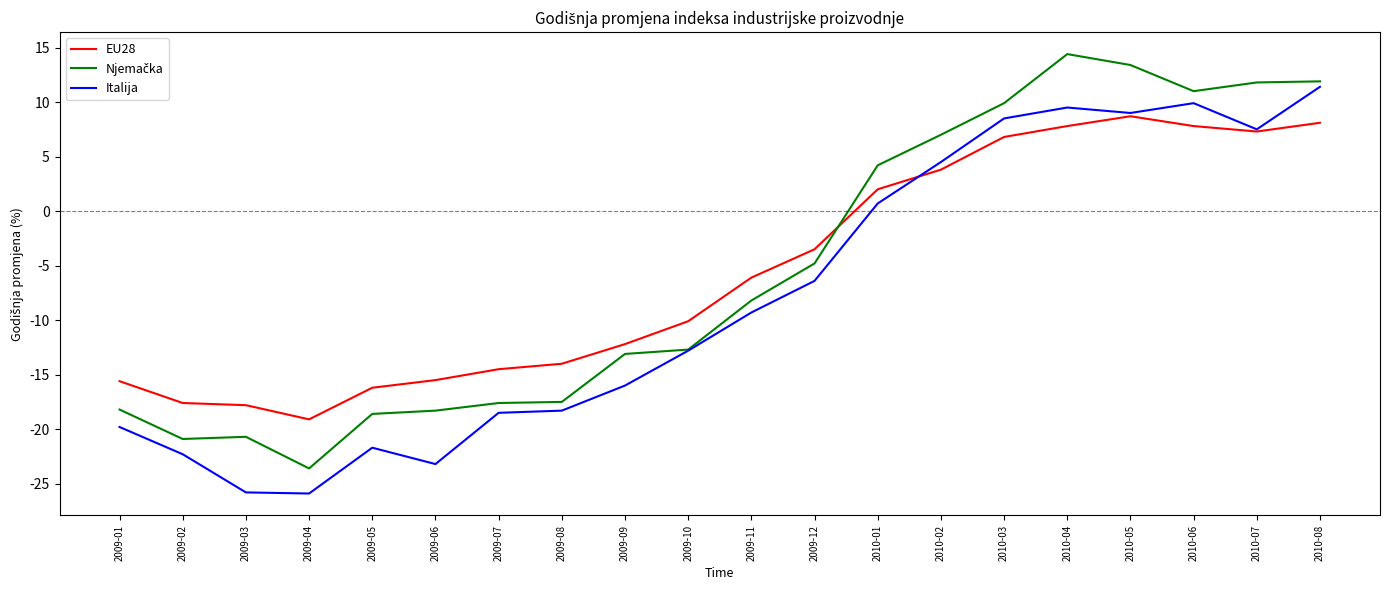

At which label is Italija closest to -7?

2009-12